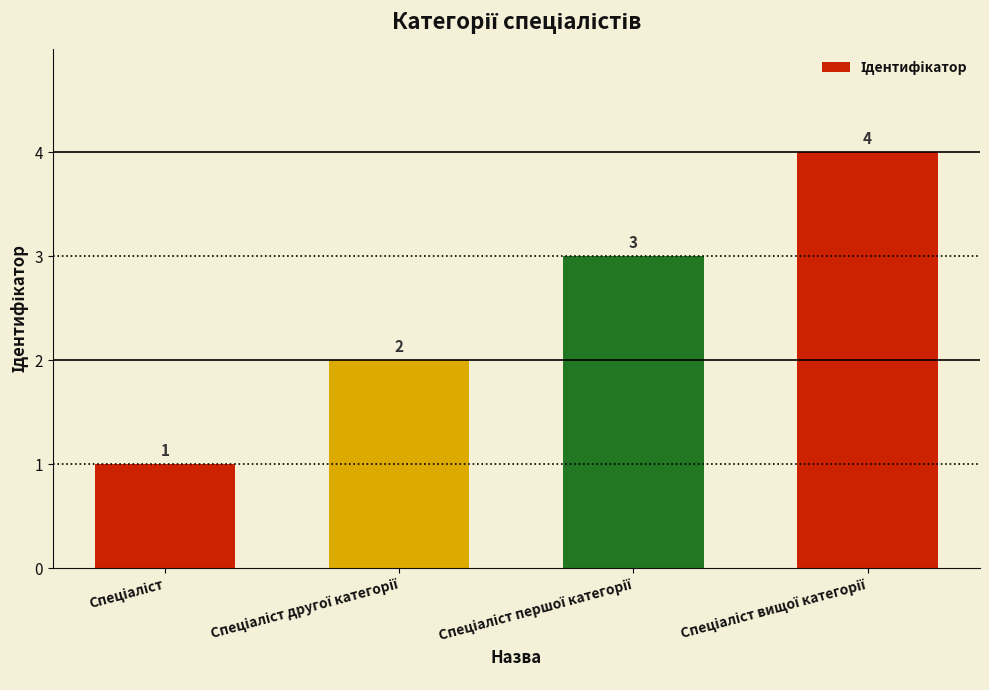

What is the minimum value shown in the chart?

1